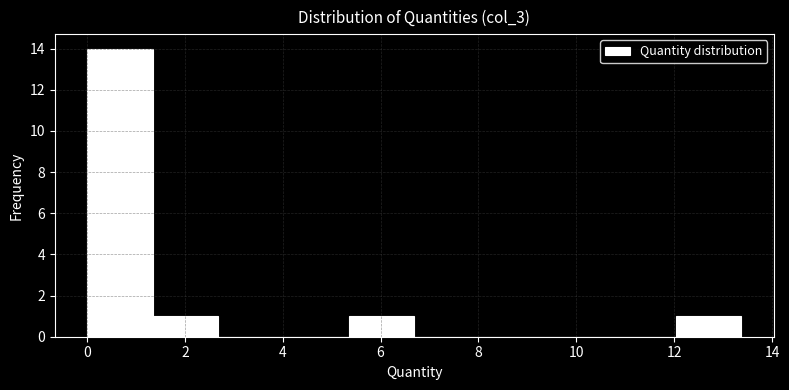

What is the height of the bar covering 12.0 to 13.4 on the x-axis? Neither the bar edges nor the heights are printed on the chart, so give them approximately, as read against the axes.

1